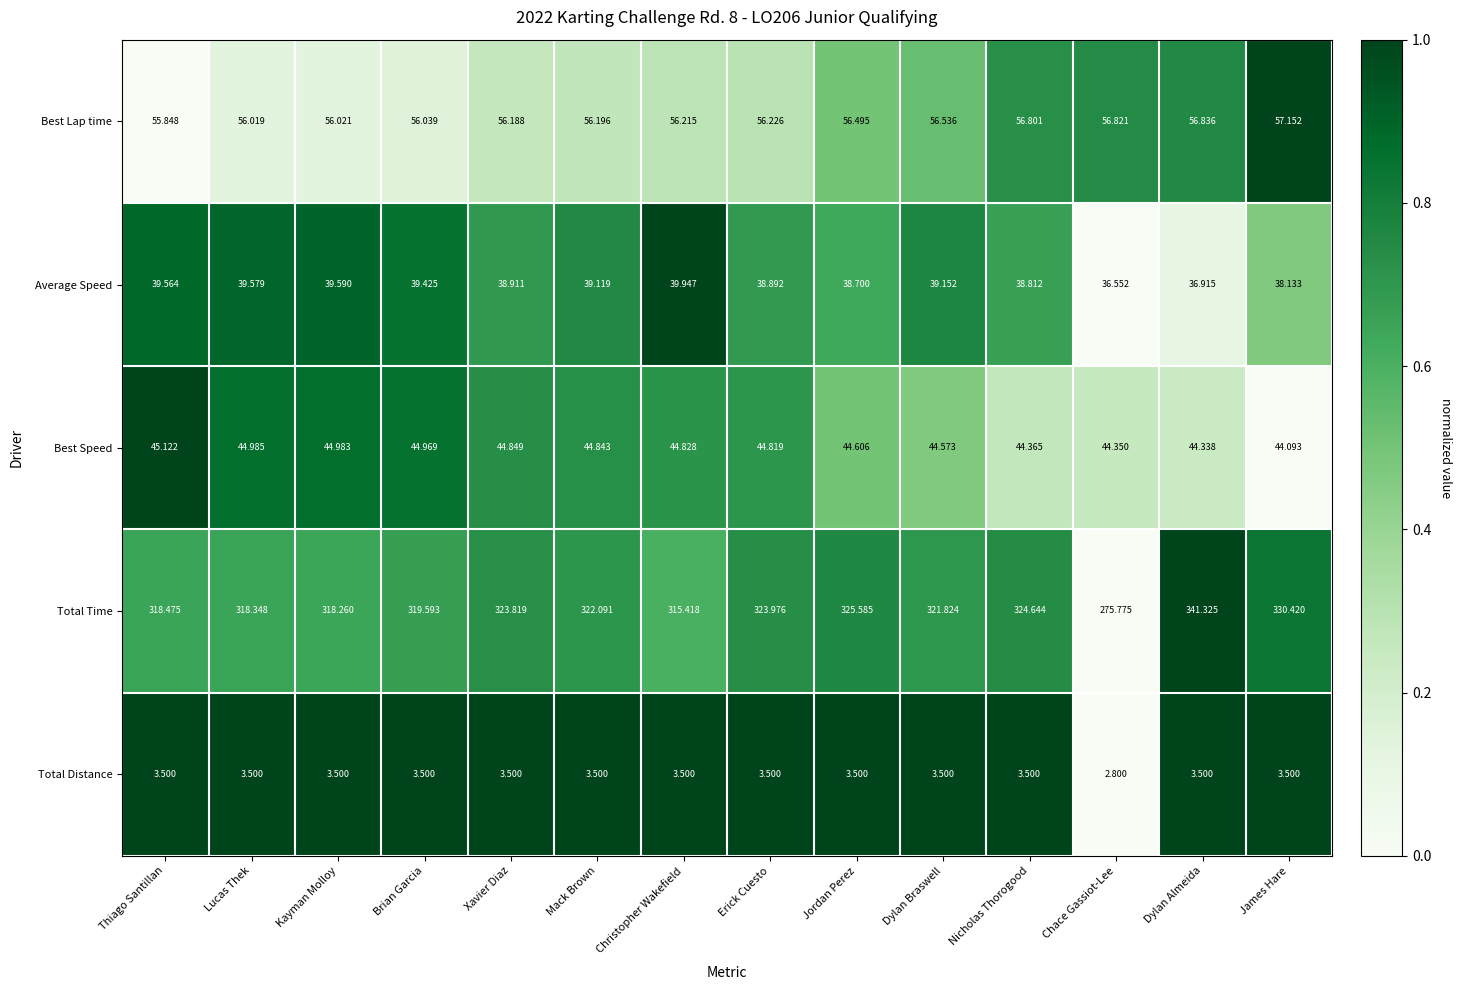

Rank the series at Brian Garcia from lowest to highest value.

Total Distance, Average Speed, Best Speed, Best Lap time, Total Time